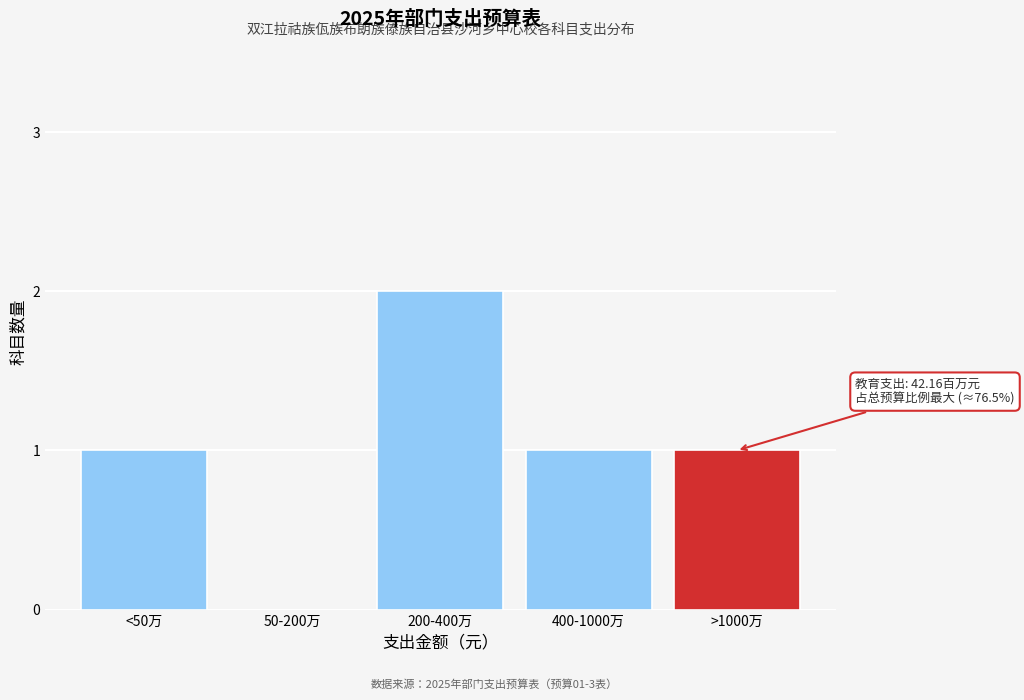

Reading left to right, extract all data points from this chart.

<50万=1	50-200万=0	200-400万=2	400-1000万=1	>1000万=1